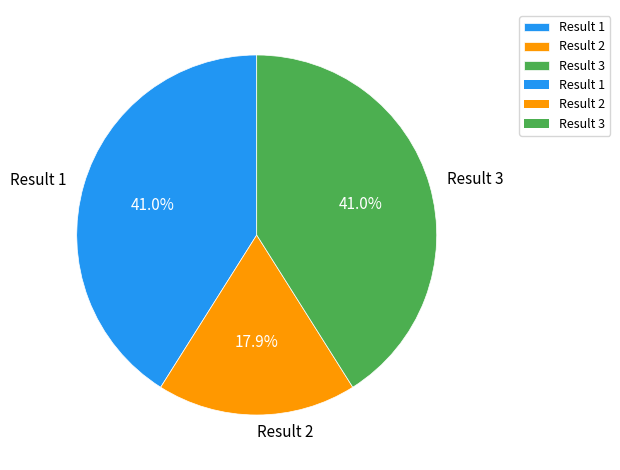

What percentage is the Result 3 slice, to the nearest percent?

41%